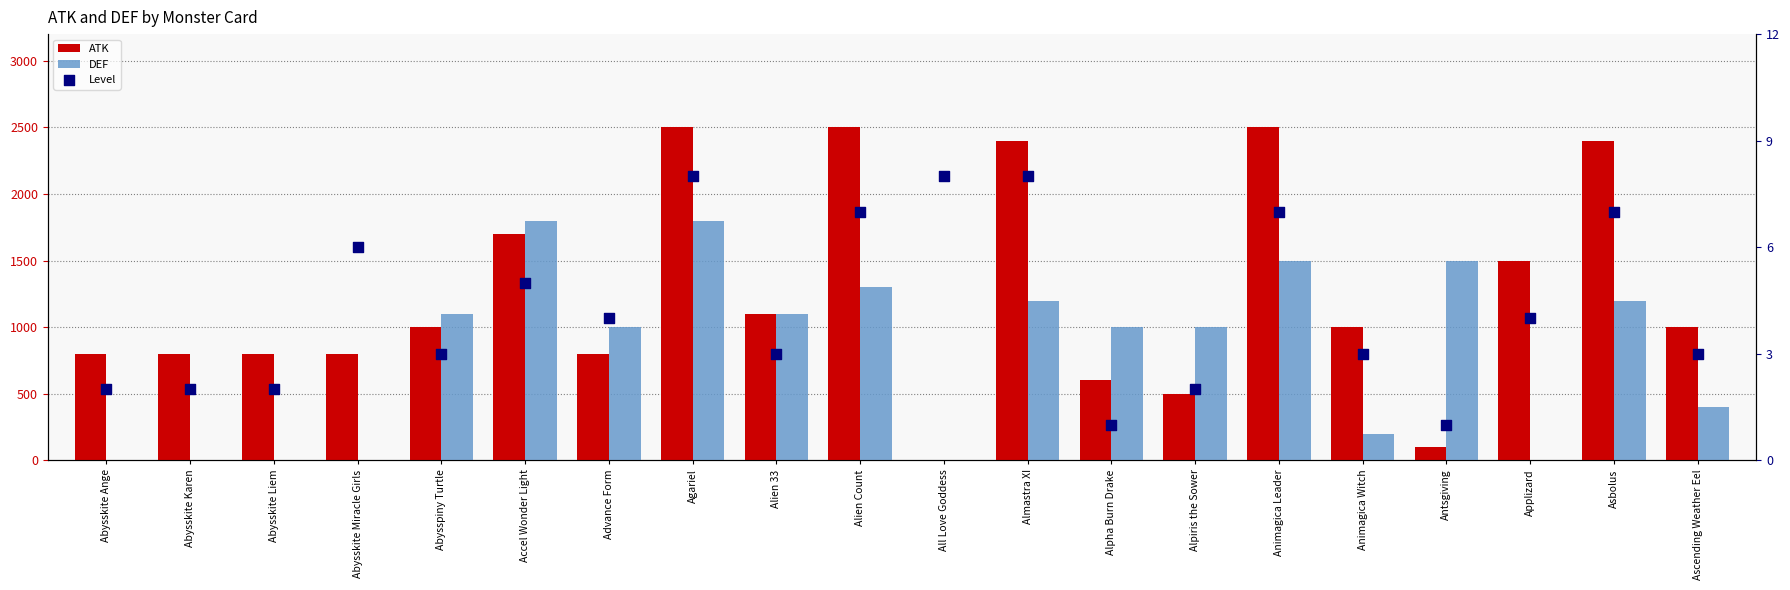

What are all the series names shown in the legend?

ATK, DEF, Level